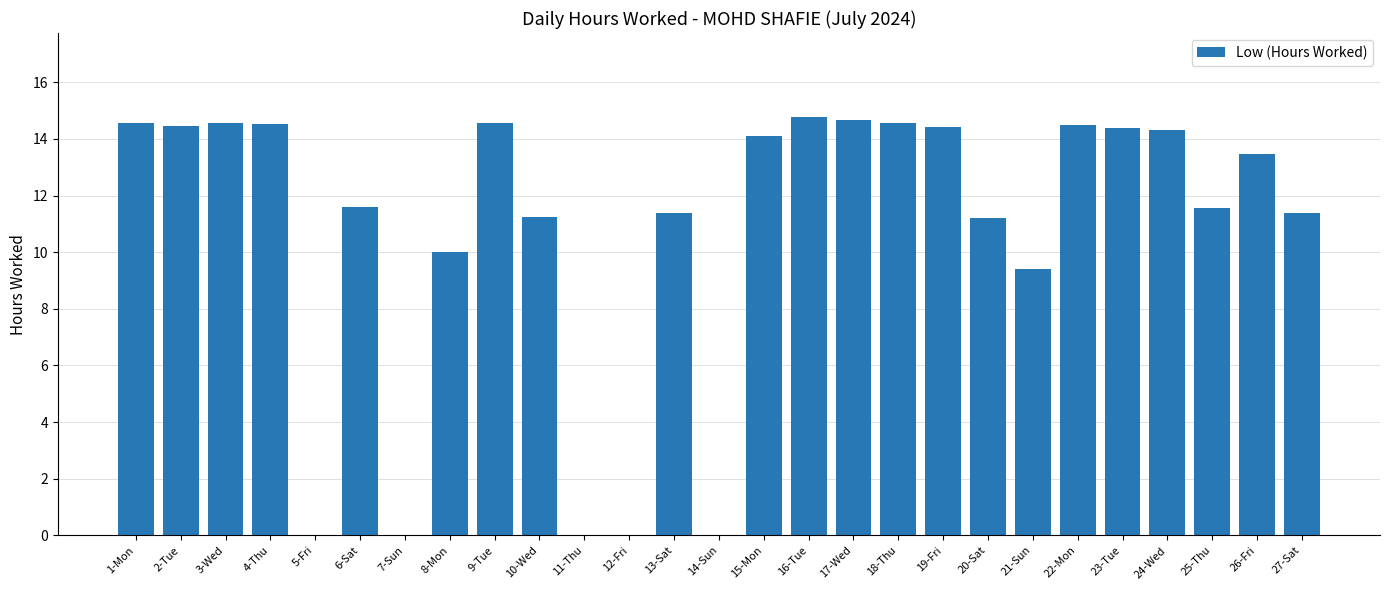

What is the change in value from 16-Tue to 21-Sun?

-5.4